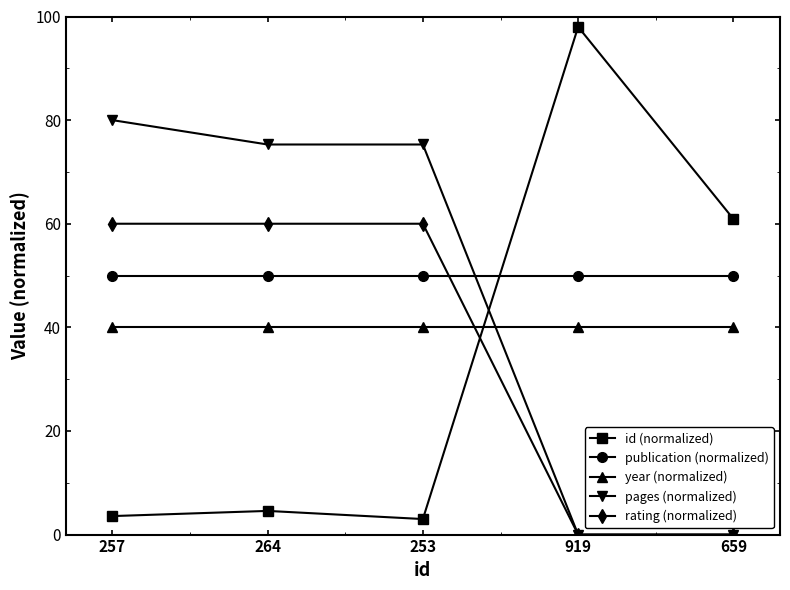

What is the maximum value for year (normalized)?

40.0